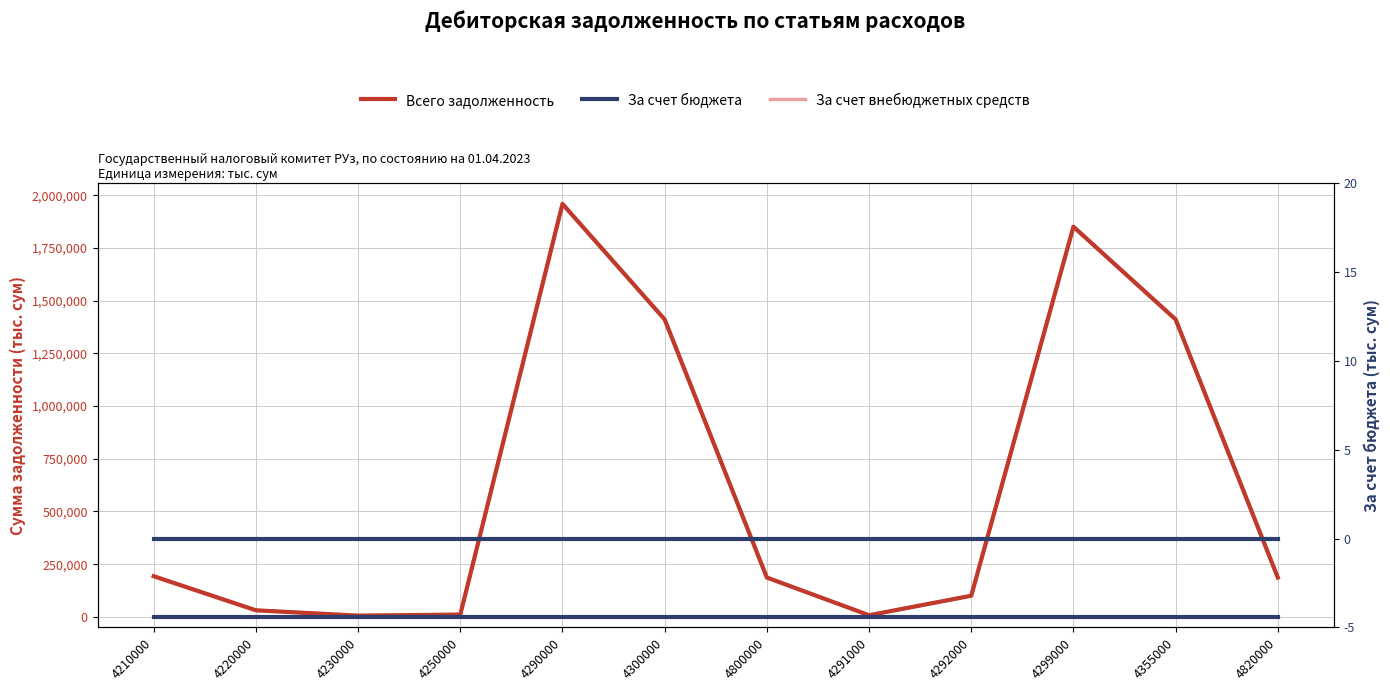

Reading left to right, extract all data points from this chart.

Всего задолженность: 192886.8	31194.7	5929.0	11000.5	1958659.6	1410739.1	186537.6	7874.1	100334.9	1850450.6	1410739.1	186537.6
За счет бюджета: 0.0	0.0	0.0	0.0	0.0	0.0	0.0	0.0	0.0	0.0	0.0	0.0
За счет внебюджетных средств: 192886.8	31194.7	5929.0	11000.5	1958659.6	1410739.1	186537.6	7874.1	100334.9	1850450.6	1410739.1	186537.6